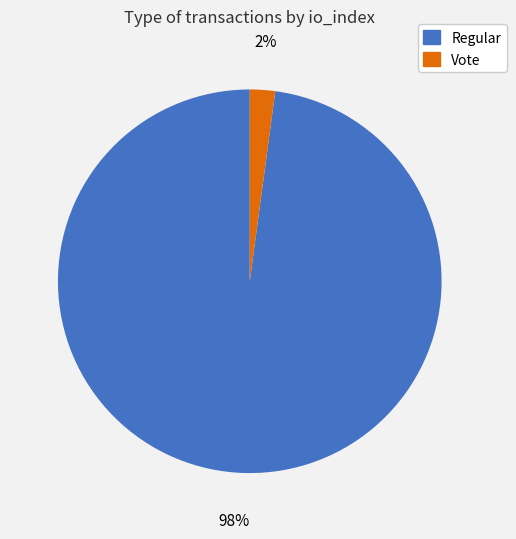

Rank the categories by value from lowest to highest.

Vote, Regular